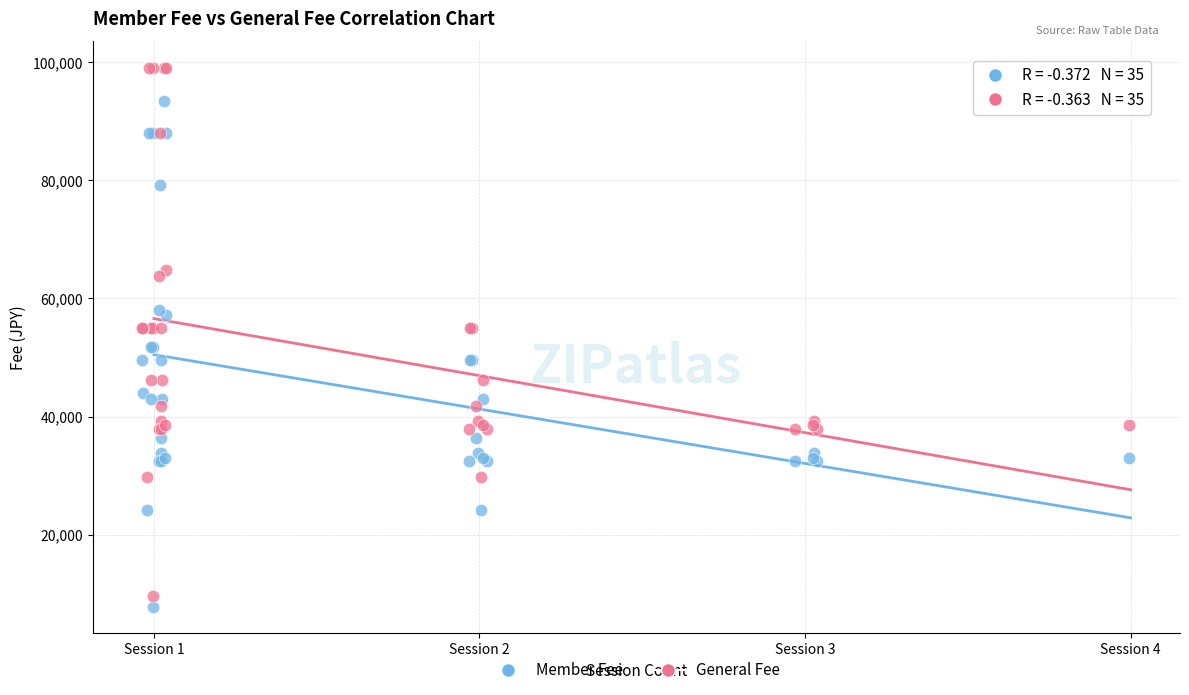

Which series has the widest spread of Y values?

General Fee